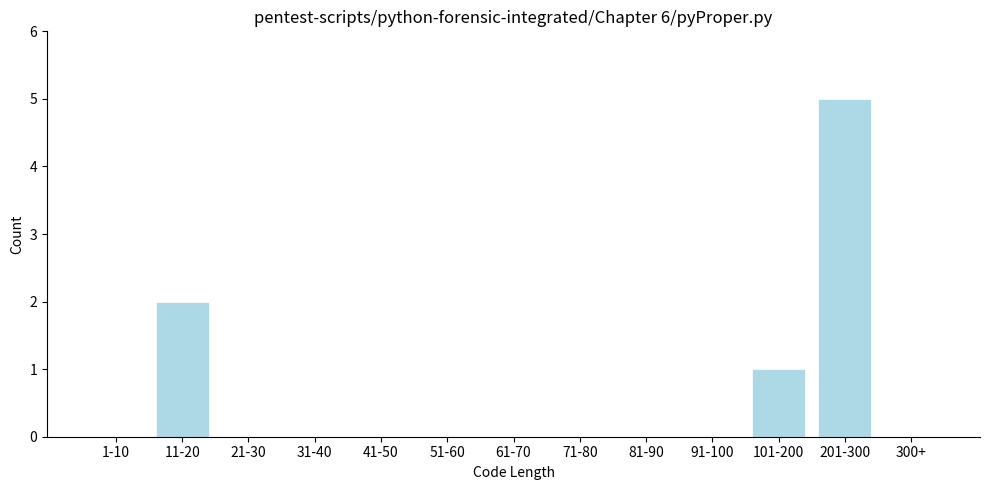

Which category has the highest value across all series?

201-300